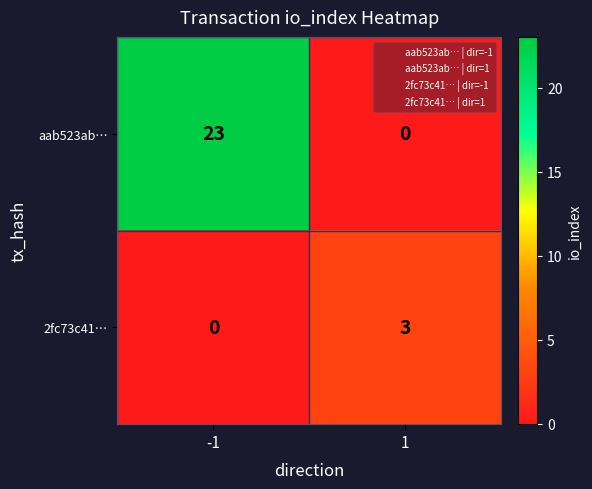

Between -1 and 1, which series saw the biggest shift?

aab523ab…